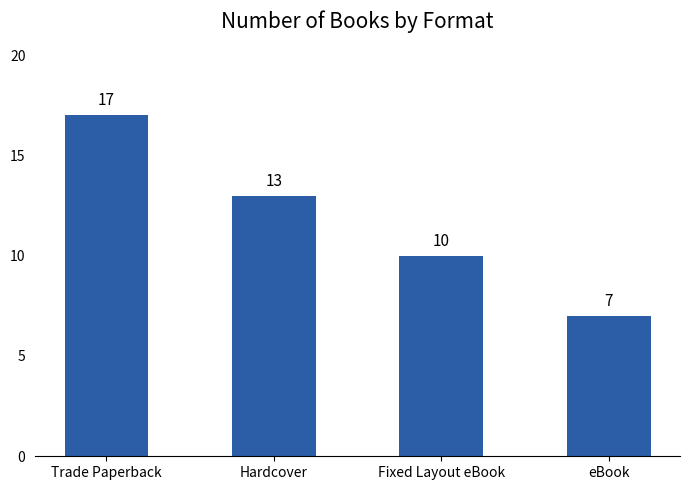

What position from the right is Fixed Layout eBook?

2